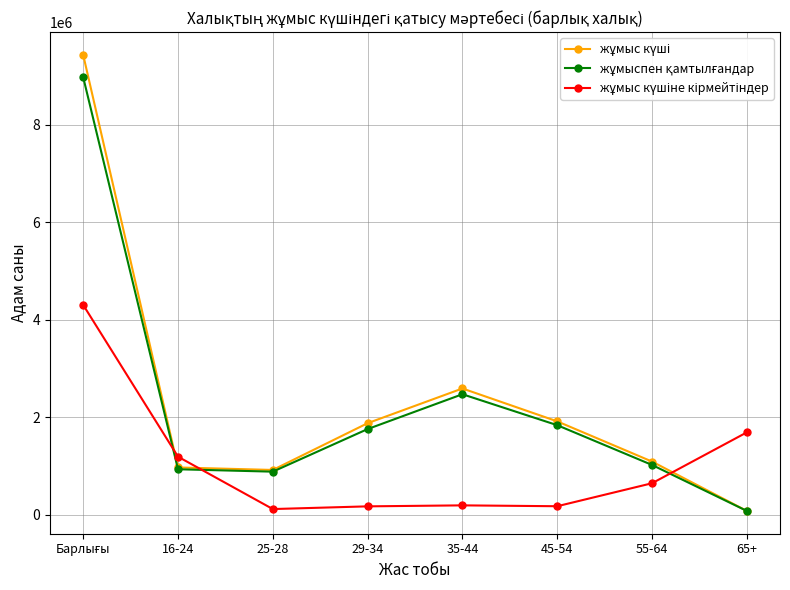

At how many categories does at least one series exceed 1965035?

2